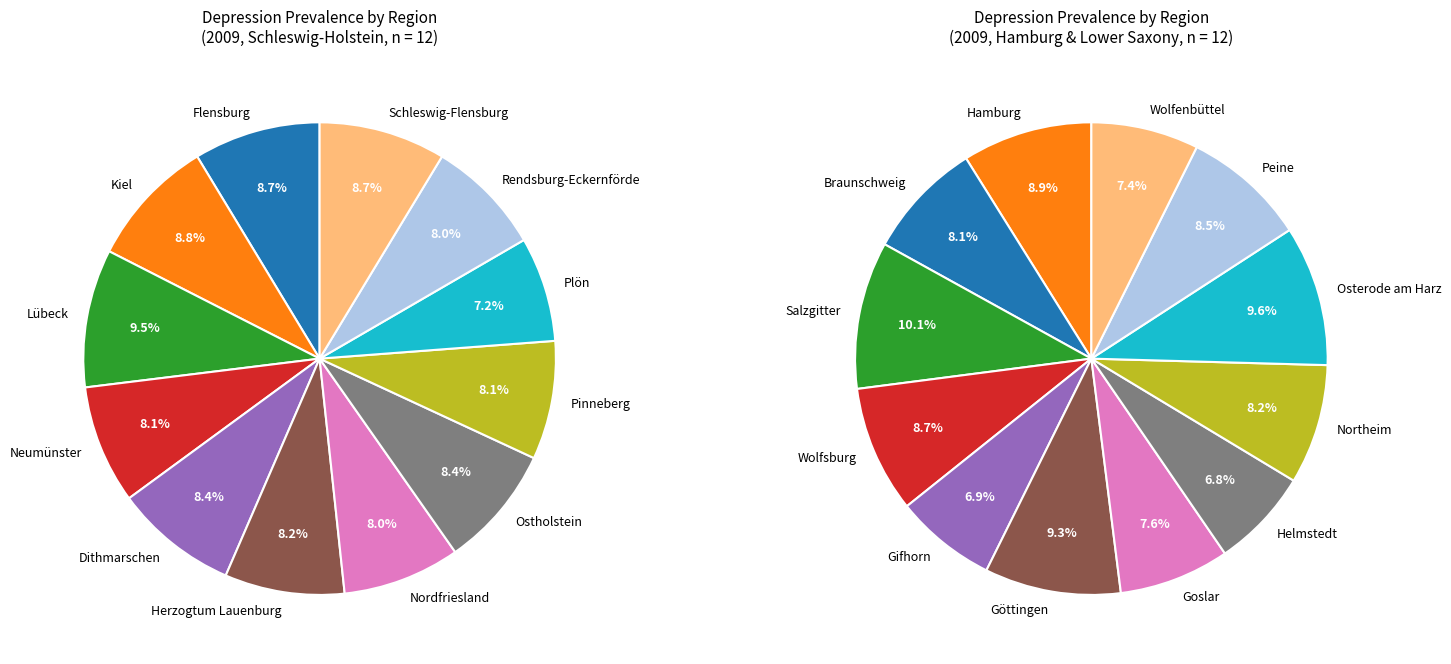

Combined, do Plön and Neumünster account for over 50%?

No